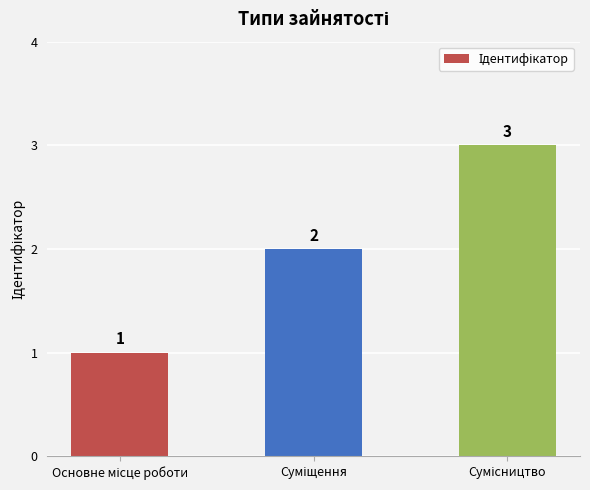

Count the values in the range 1 to 3.

3